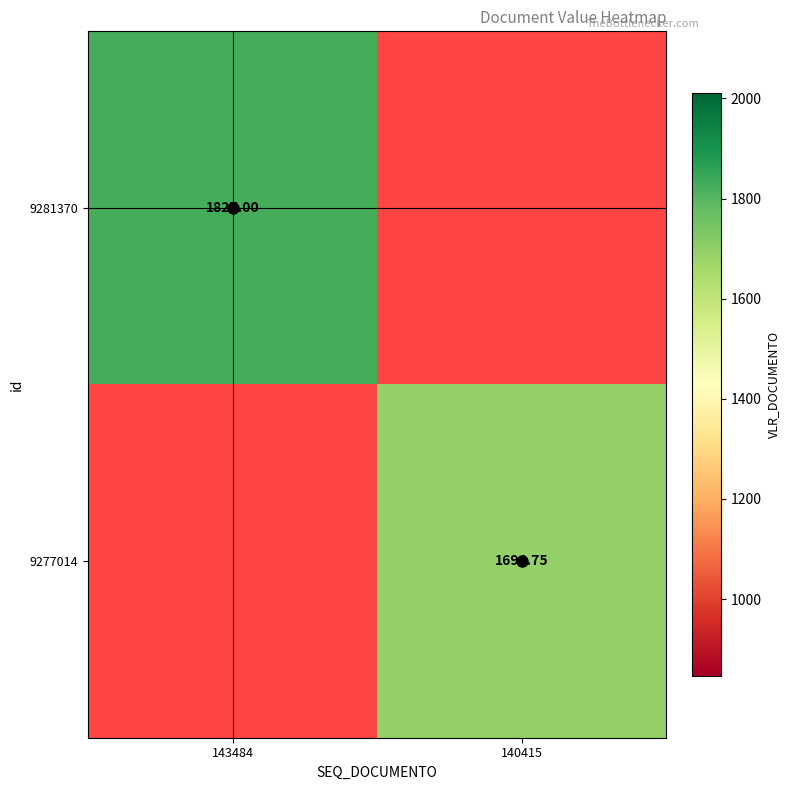

Which series has the largest range (max minus min)?

9281370